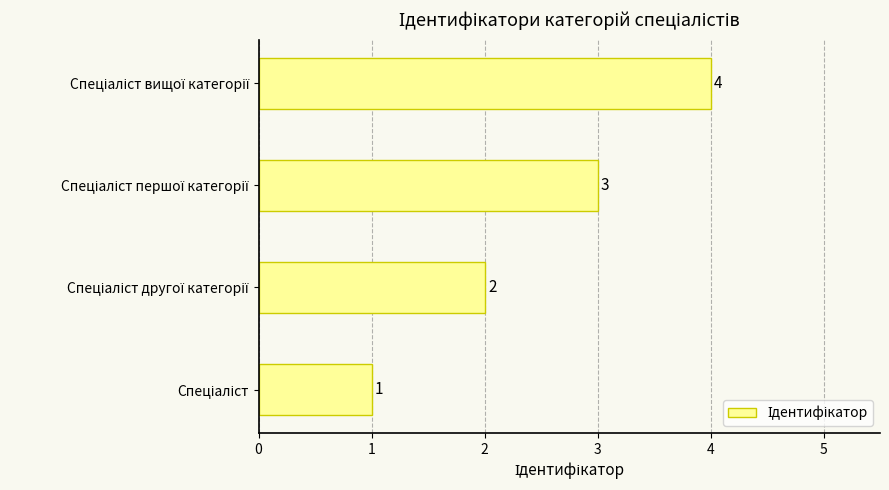

How many values are between 2 and 4?

3